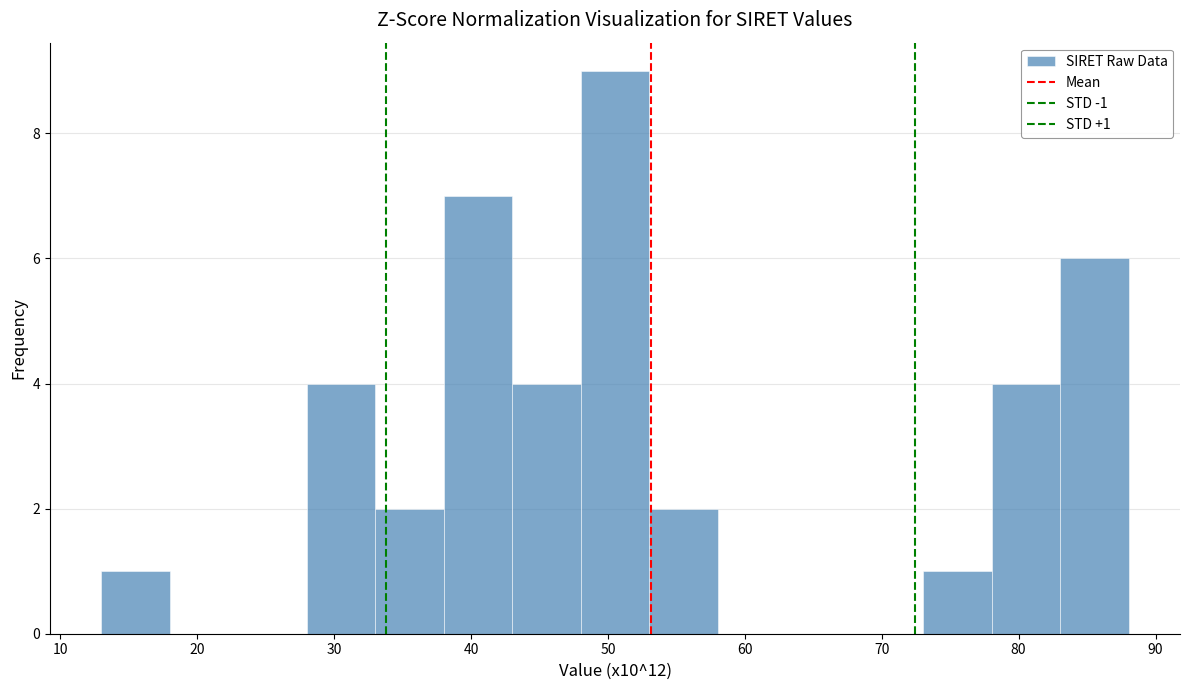

Over which range of the x-axis is the bar tallest?

48 to 53